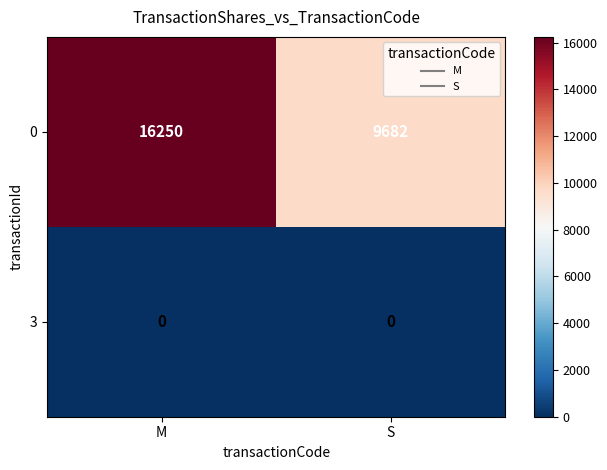

What is the difference between the maximum and minimum values in the 0 series?

6568